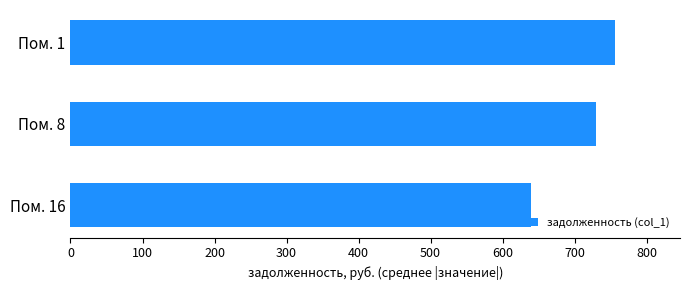

How many data points does each series have?

3